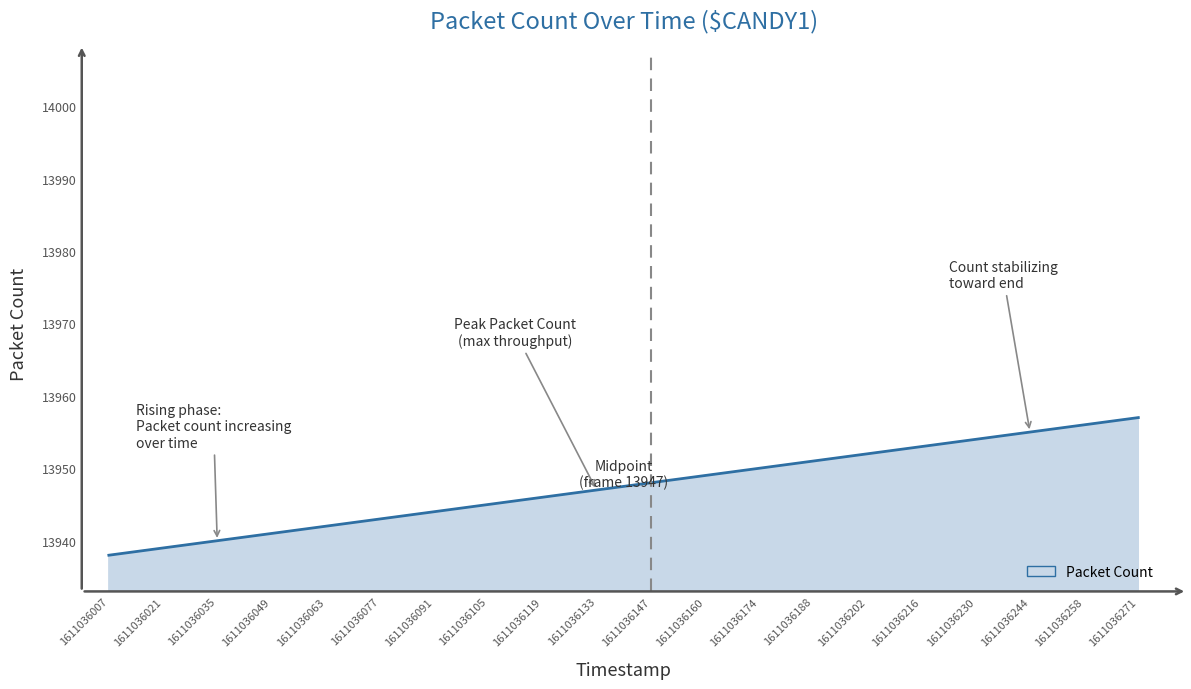

What is the sum of all values?

278950